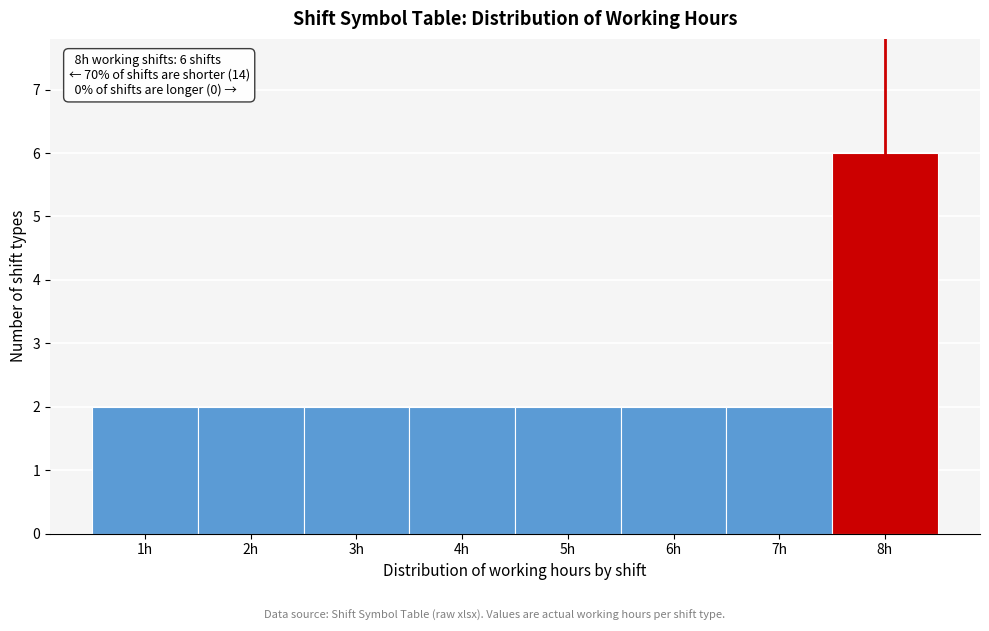

Over which range of the x-axis is the bar tallest?

7.5 to 8.5